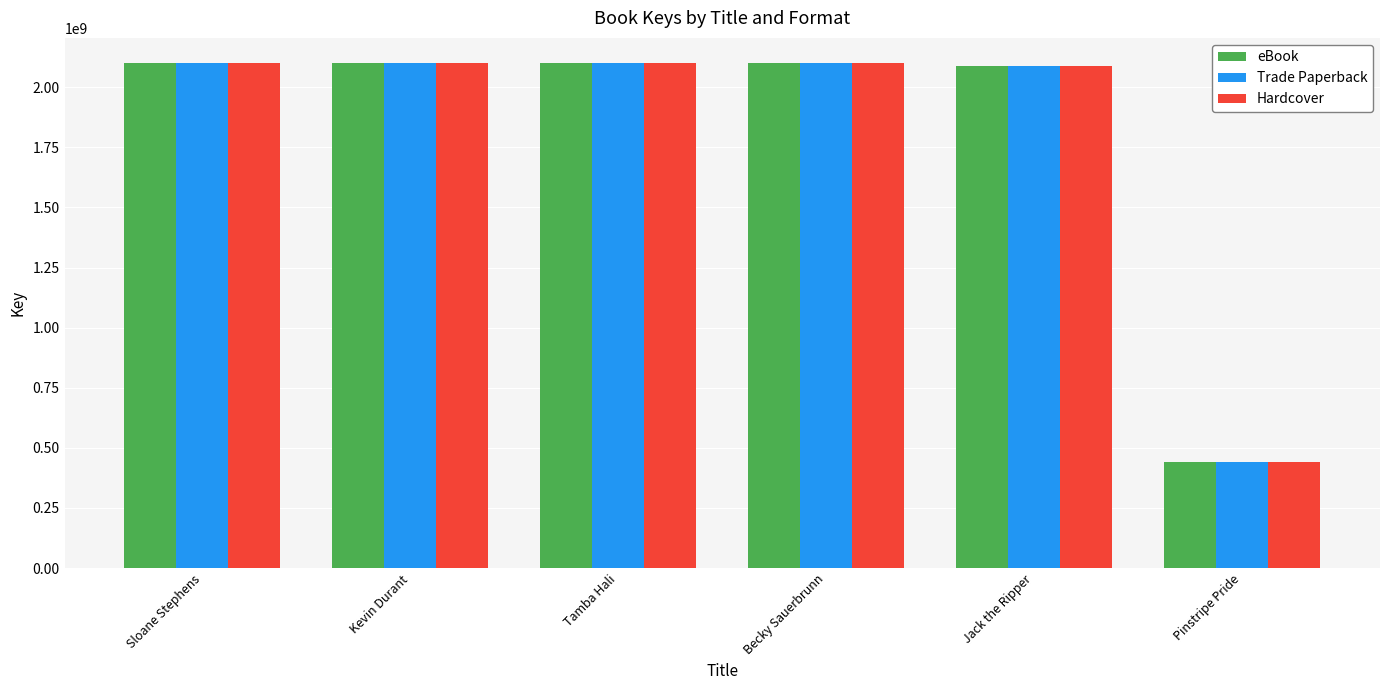

What is the value of the Hardcover bar at the 6th from the left?

441131901